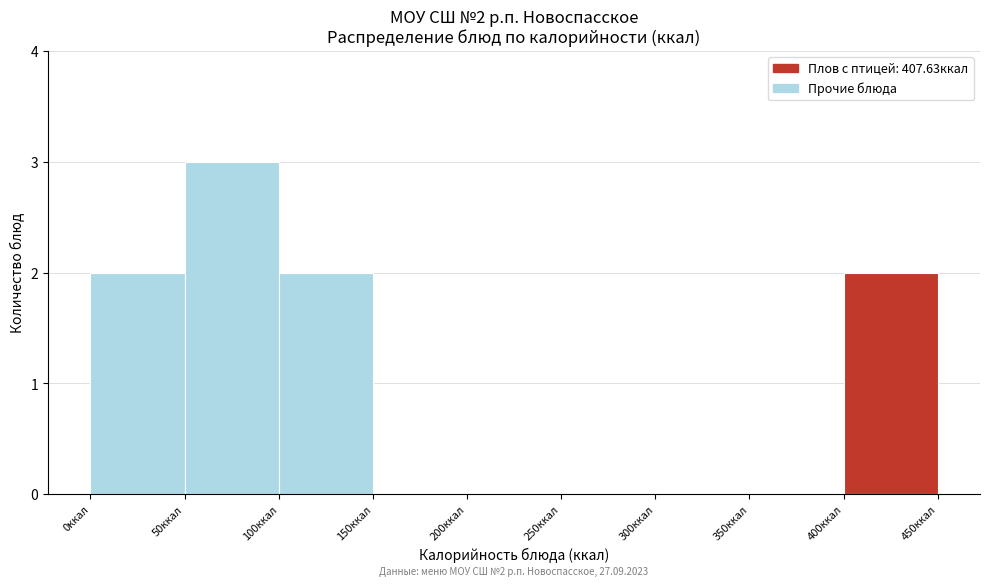

Over which range of the x-axis is the bar tallest?

50 to 100